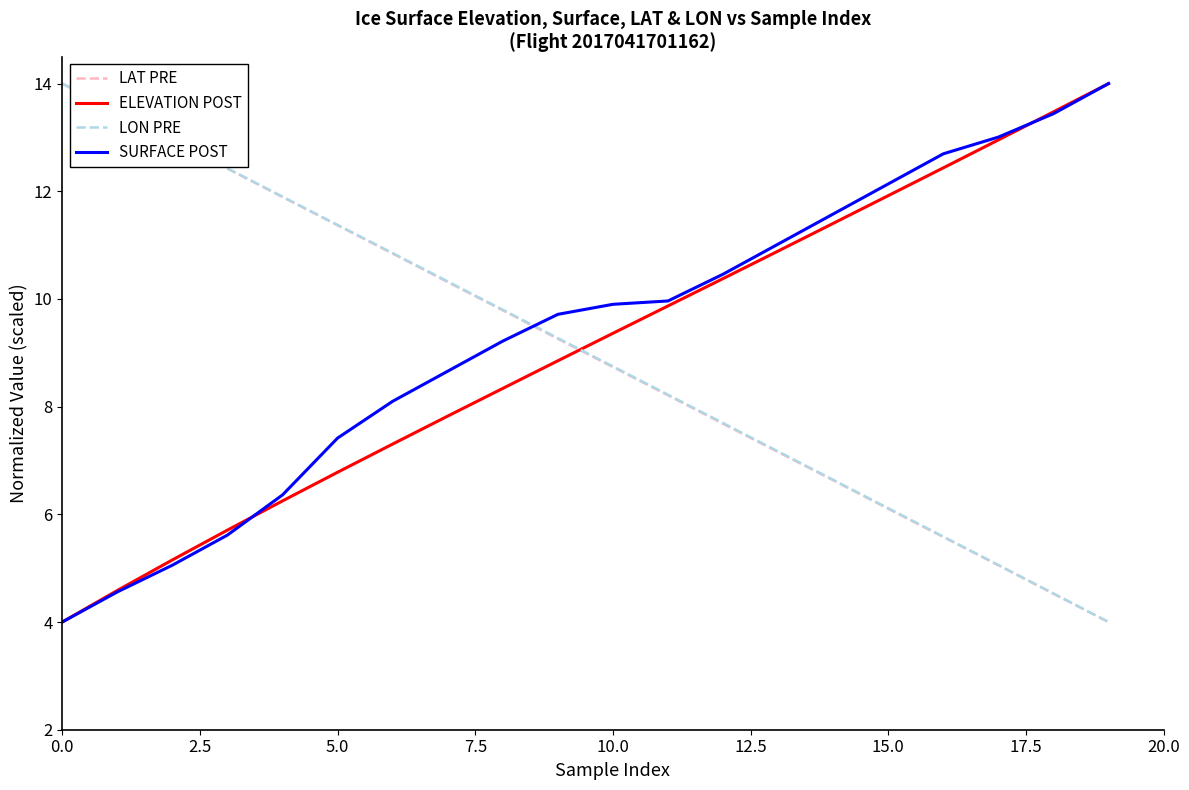

After their last crossing, which series has the higher values: ELEVATION POST or LAT PRE?

ELEVATION POST